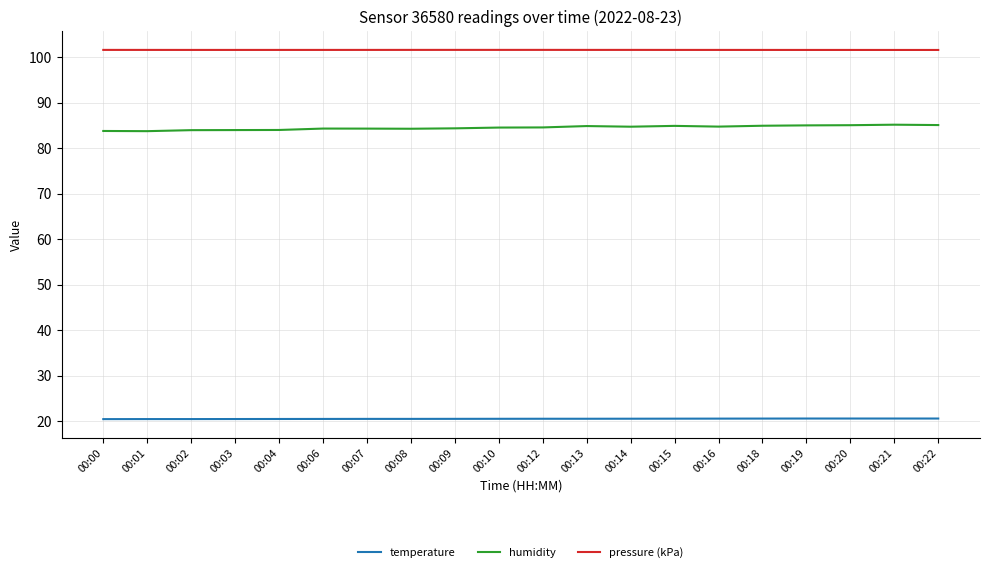

How many lines are shown in the chart?

3